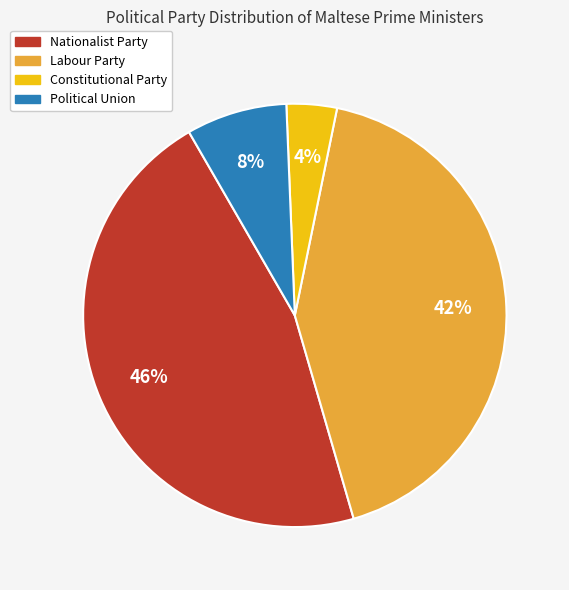

To the nearest percent, what portion does Labour Party represent?

42%